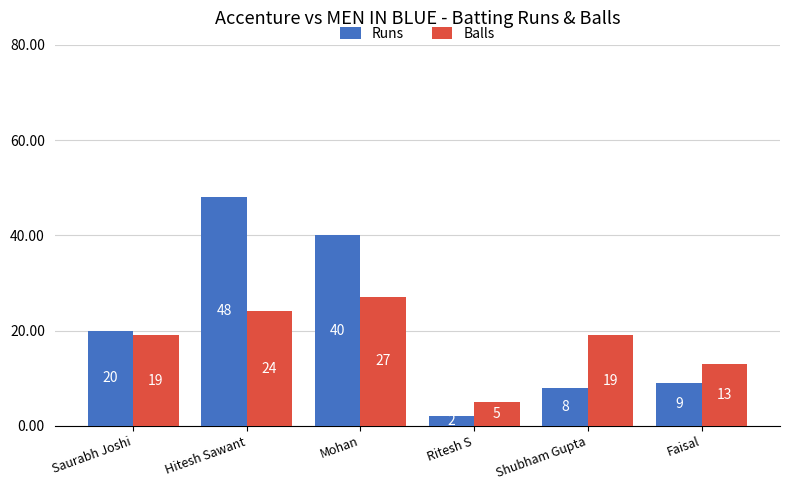

At which label does Balls reach its peak?

Mohan